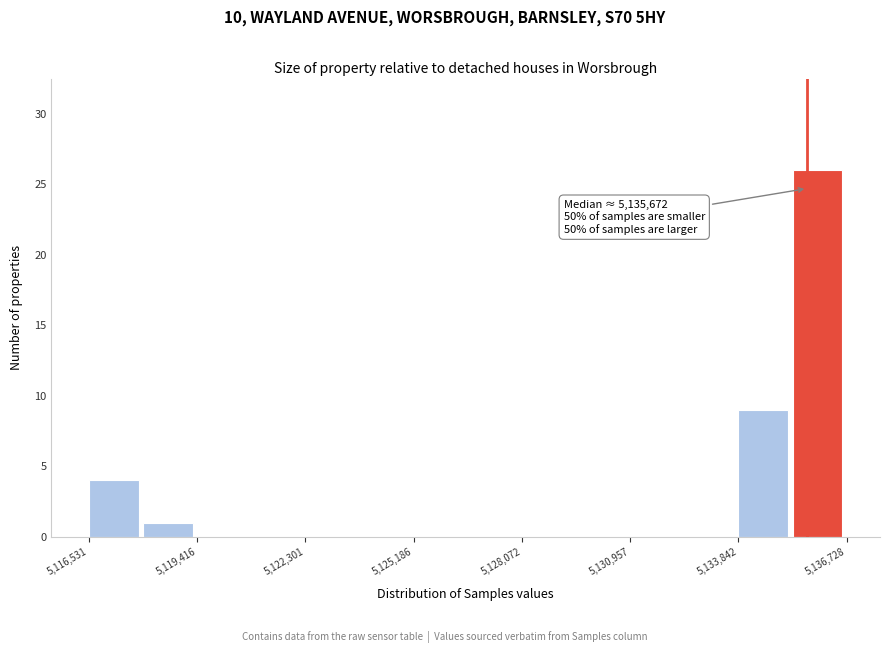

Read against the x-axis, roughly where is the centre of the tallest bar?

5136000